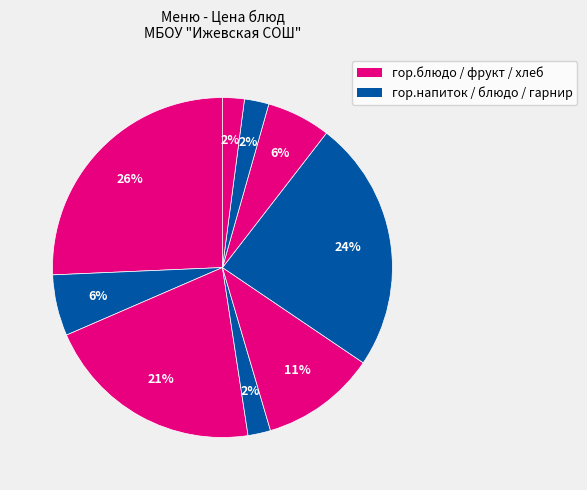

Count the number of slices in the pie.

9